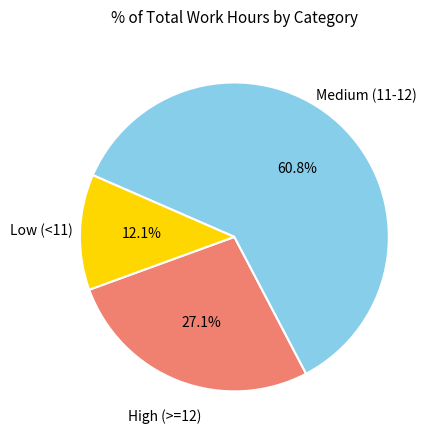

Approximately how many times larger is the value at Low (<11) compared to High (>=12)?

0.4